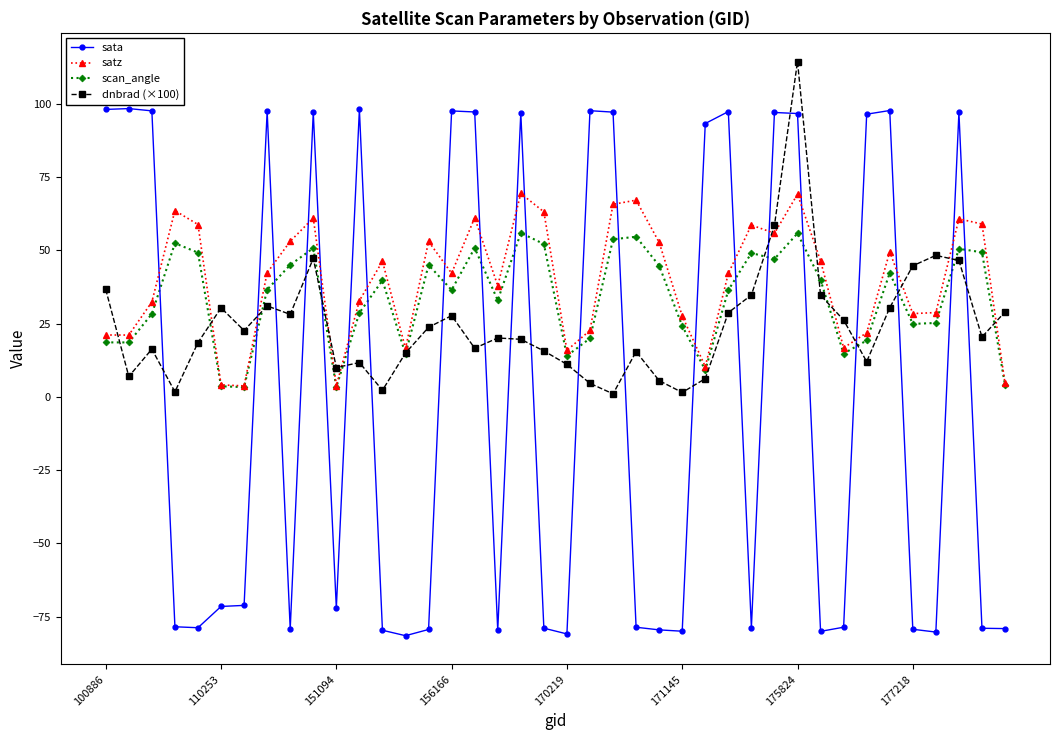

Rank the series by their average value, from lowest to highest.

sata, dnbrad (×100), scan_angle, satz